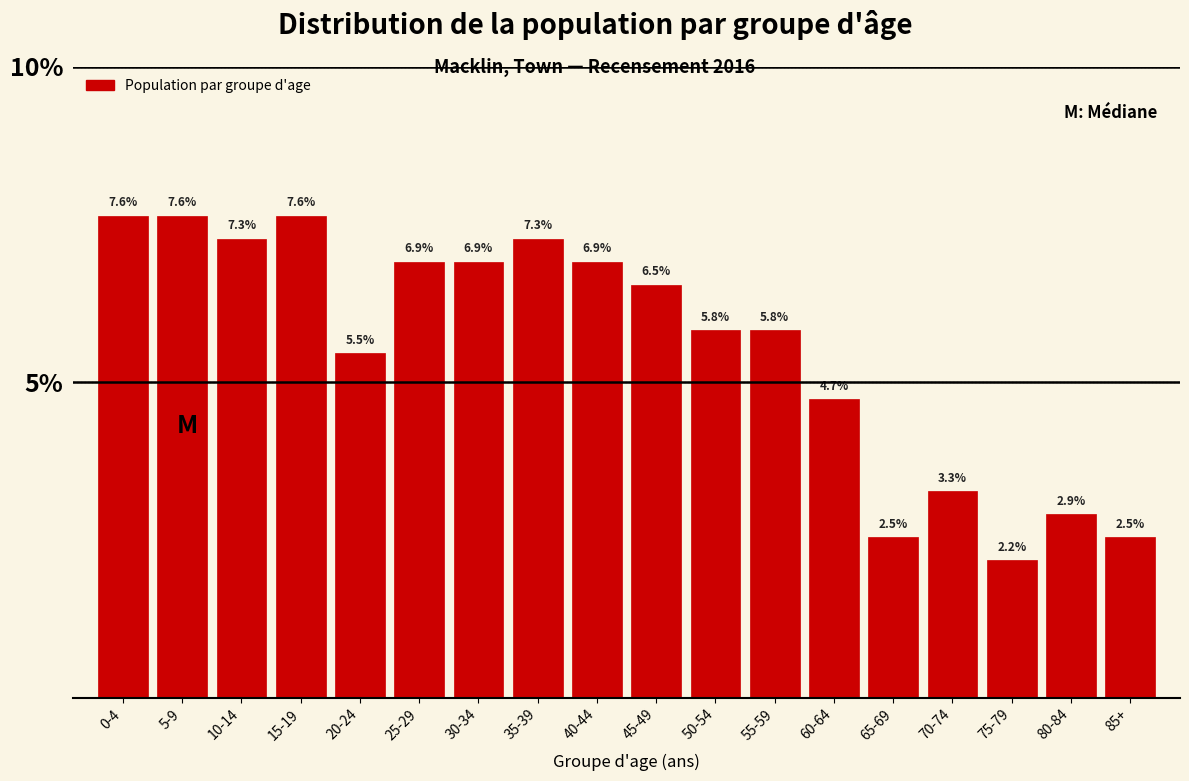

Reading left to right, transcribe all the data shown in this chart.

0-4=7.6	5-9=7.6	10-14=7.3	15-19=7.6	20-24=5.5	25-29=6.9	30-34=6.9	35-39=7.3	40-44=6.9	45-49=6.5	50-54=5.8	55-59=5.8	60-64=4.7	65-69=2.5	70-74=3.3	75-79=2.2	80-84=2.9	85+=2.5